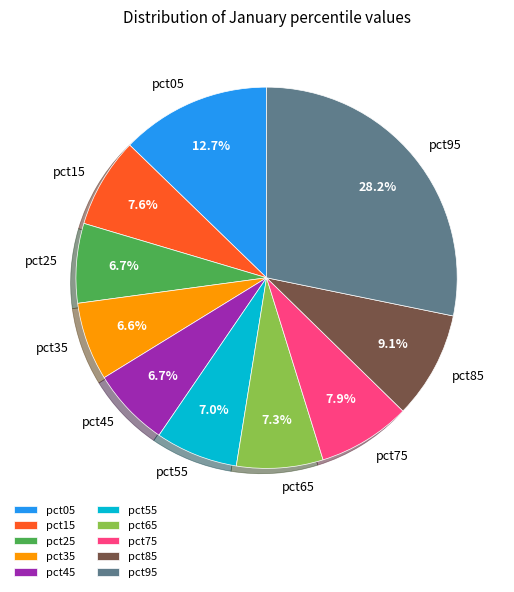

What percentage is the pct85 slice, to the nearest percent?

9%